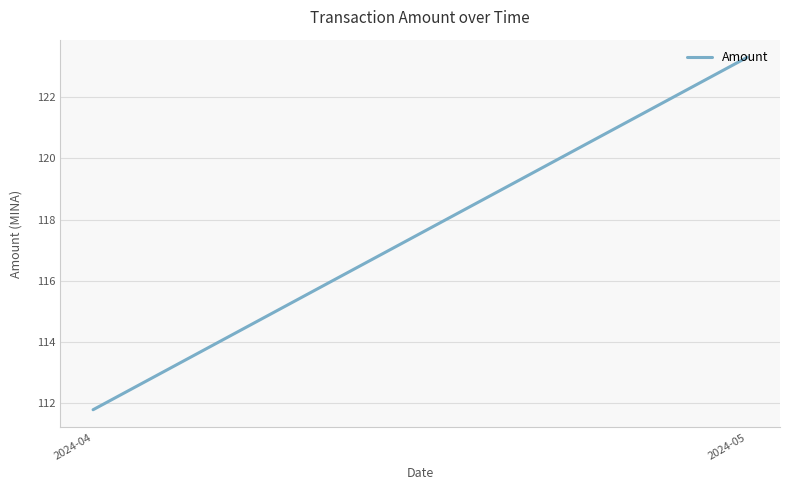

Rank the categories by value from lowest to highest.

2024-04, 2024-05